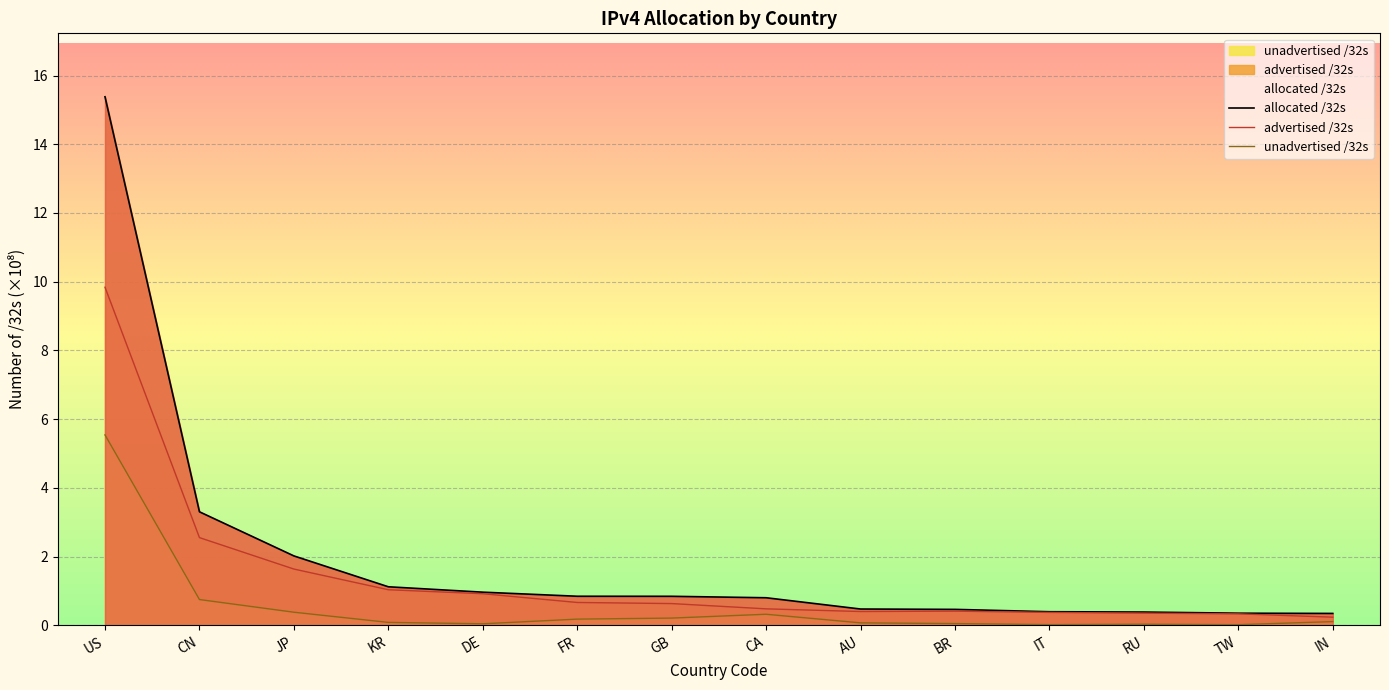

What is the label of the 10th point from the right?

DE